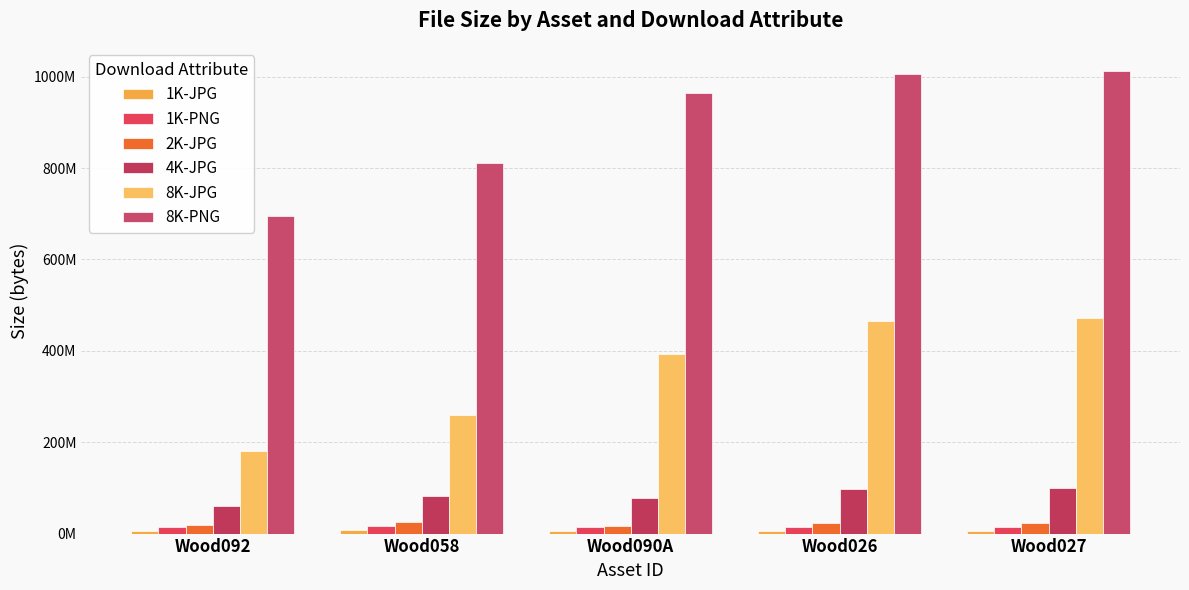

Which label corresponds to the largest value in the chart?

Wood027